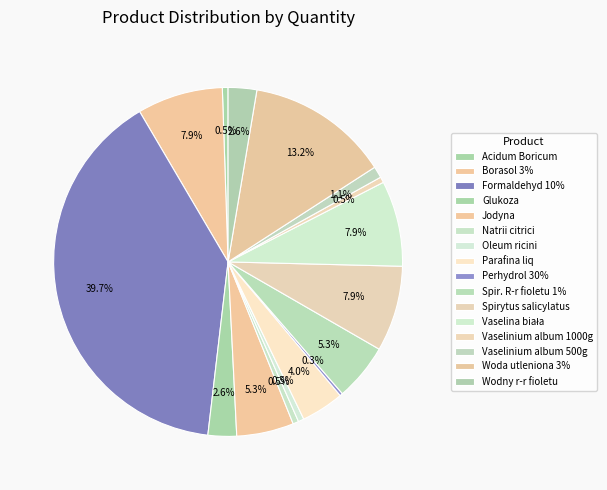

To the nearest percent, what is the combined percentage of Jodyna and Woda utleniona 3%?

19%